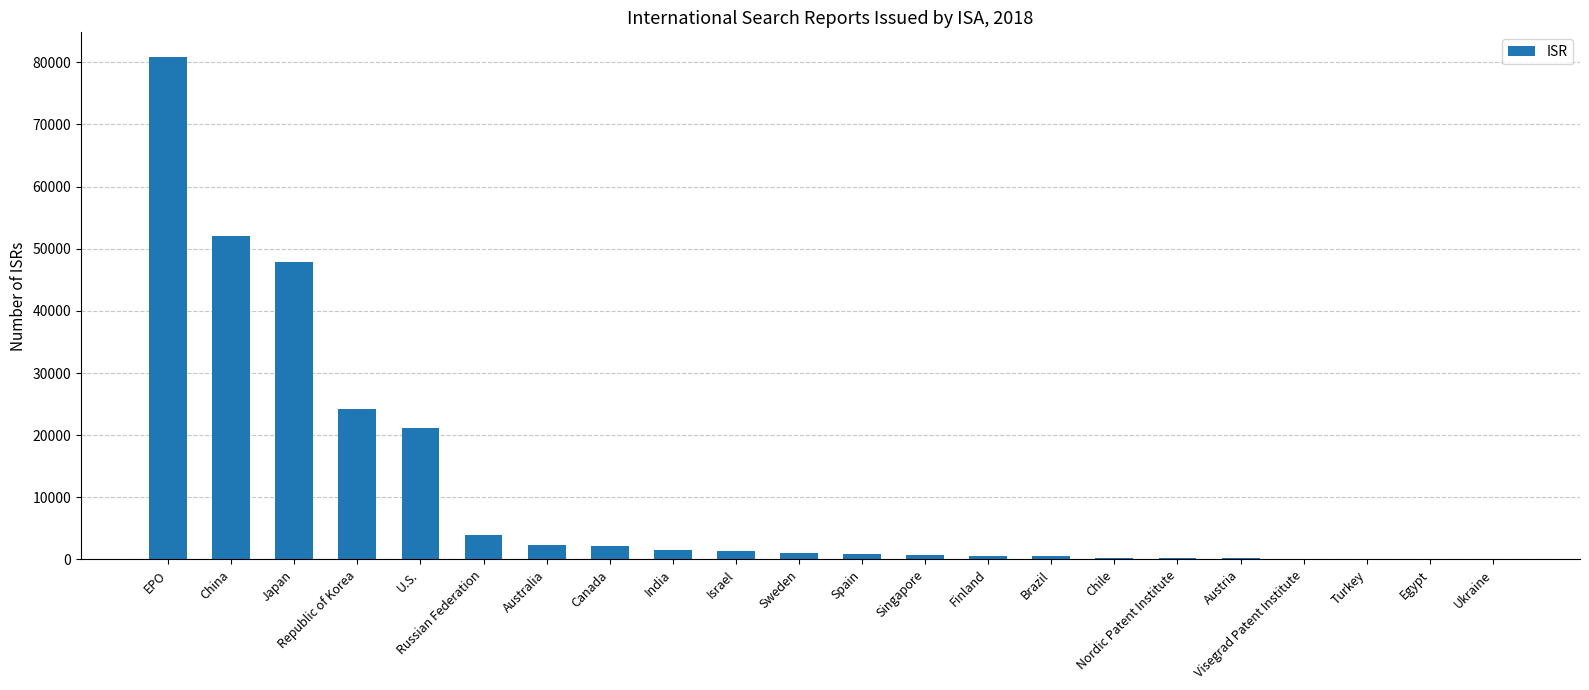

Is it true that the value at Australia is 2395?

True